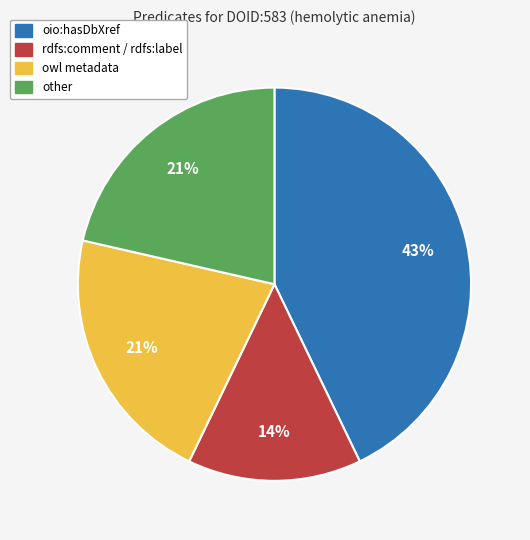

What is the ratio of the value at other to the value at oio:hasDbXref?

0.5